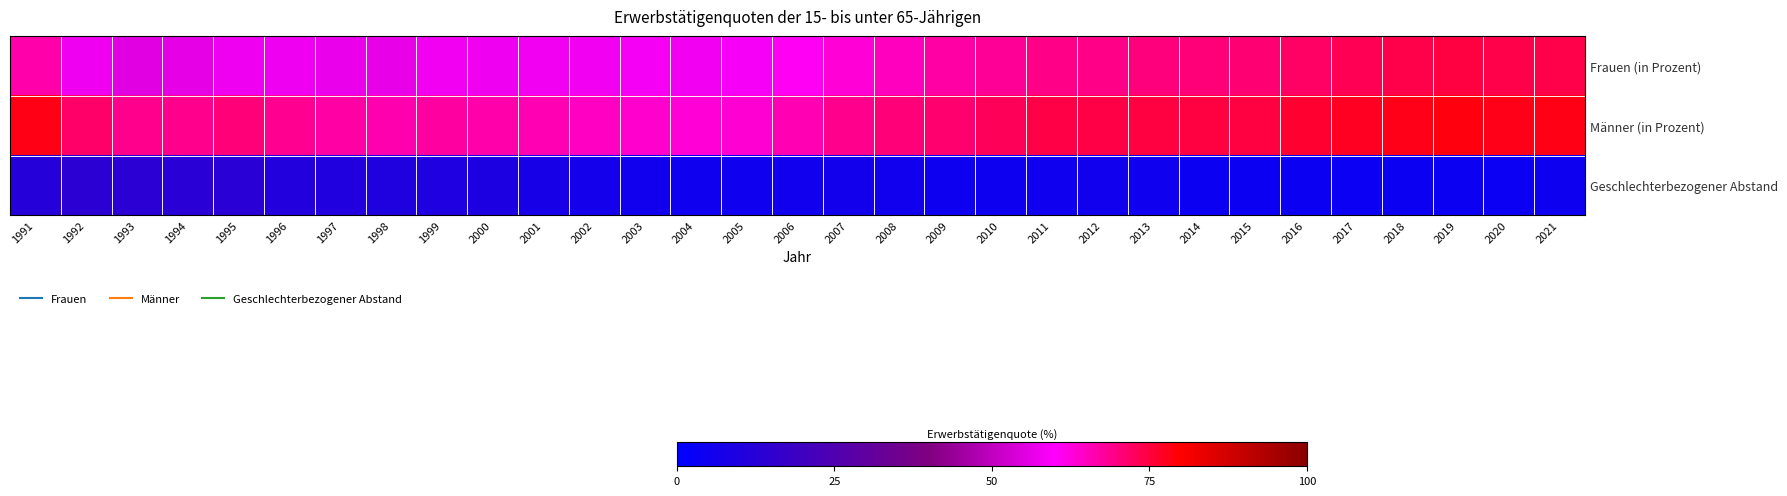

Rank the series at 2003 from lowest to highest value.

Geschlechterbezogener Abstand, Frauen (in Prozent), Männer (in Prozent)